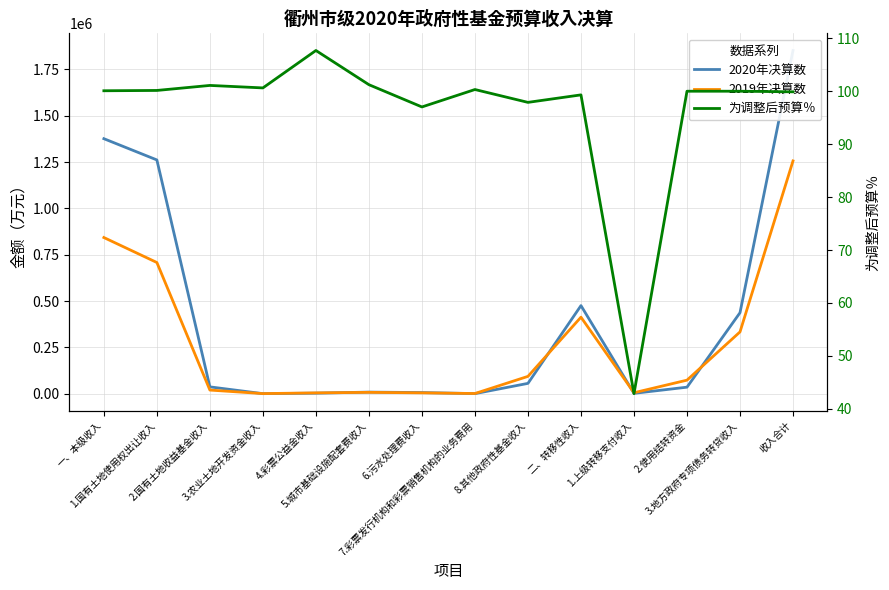

Reading left to right, extract all data points from this chart.

2020年决算数: 1376509.0	1261834.0	37405.0	805.0	3457.0	9111.0	6695.0	939.0	56263.0	475849.0	2486.0	35763.0	437600.0	1852358.0
2019年决算数: 843183.0	708407.0	20121.0	1090.0	4984.0	7878.0	5080.0	1582.0	94041.0	413398.0	5769.0	73629.0	334000.0	1256581.0
为调整后预算％: 100.1	100.1	101.1	100.6	107.7	101.2	97.0	100.3	97.9	99.3	42.9	100.0	100.0	99.9